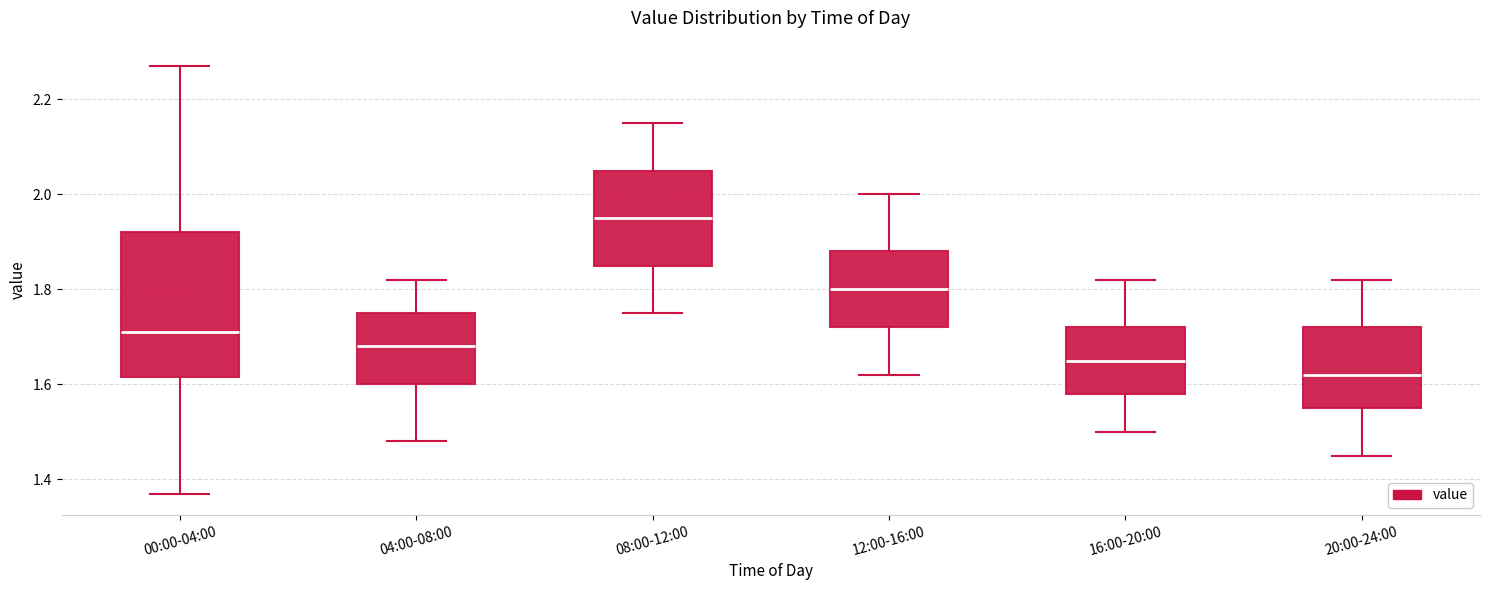

Where does the lower whisker of the box for 16:00-20:00 end on the y-axis? The values are not printed on the chart, so give them approximately, as read against the axis.

1.50